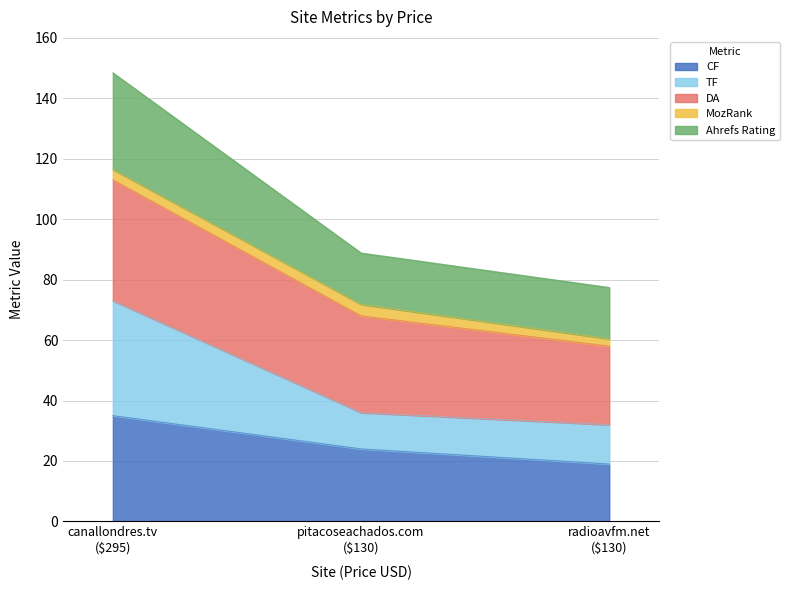

How many lines are shown in the chart?

5